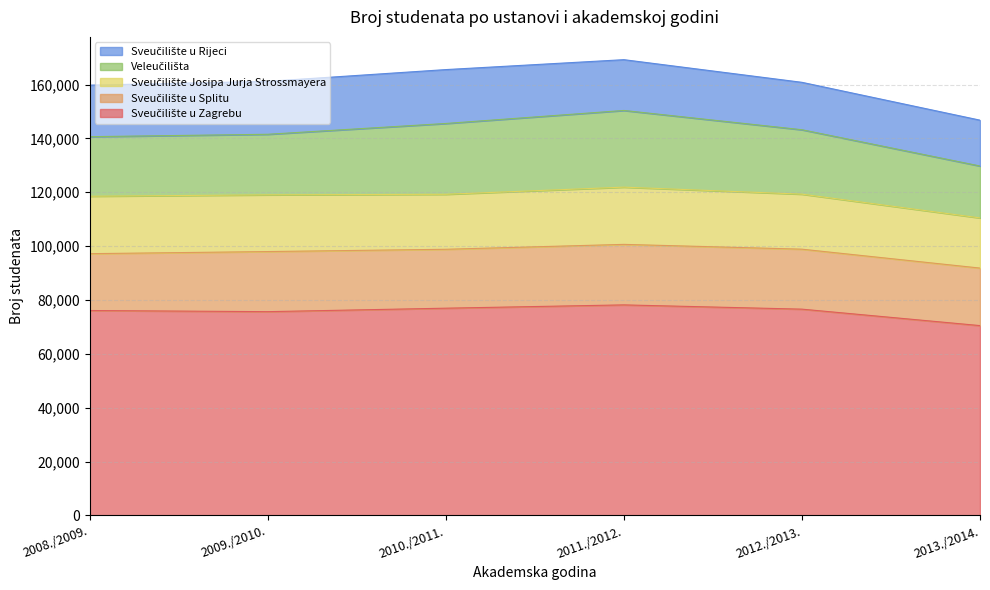

How many lines are shown in the chart?

5